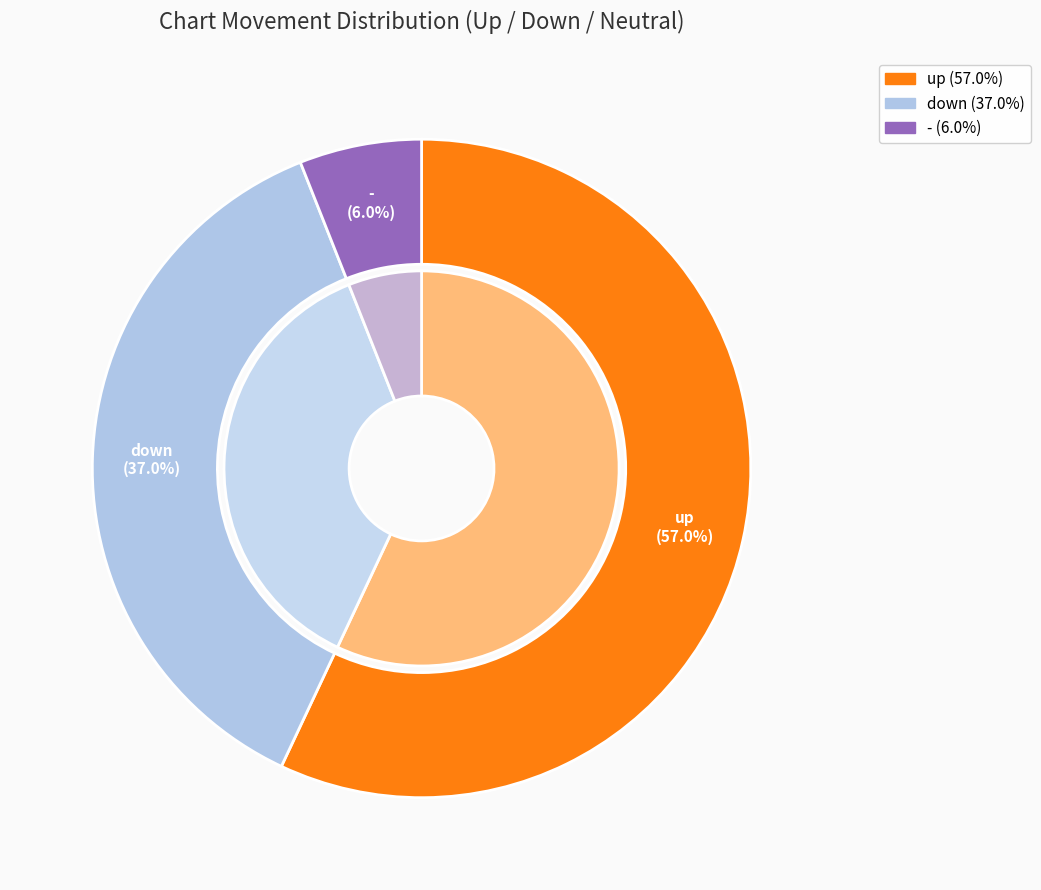

What is the change in value from up to -?

-51